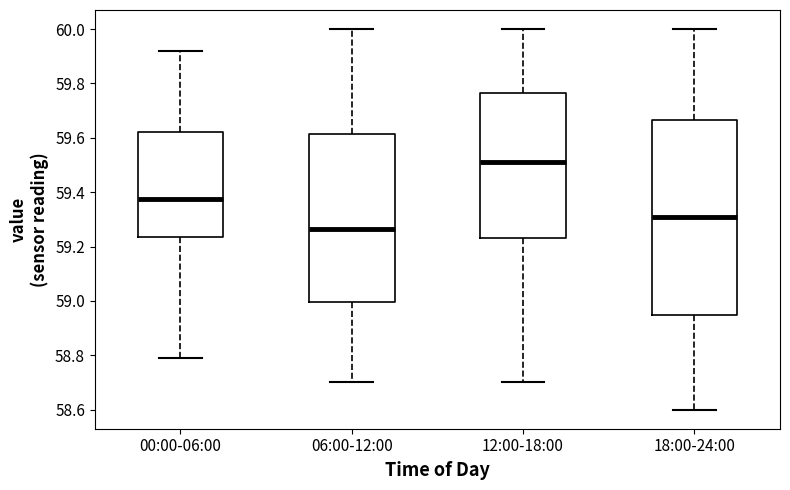

Which box is the tallest, from its lower edge to its upper edge?

18:00-24:00